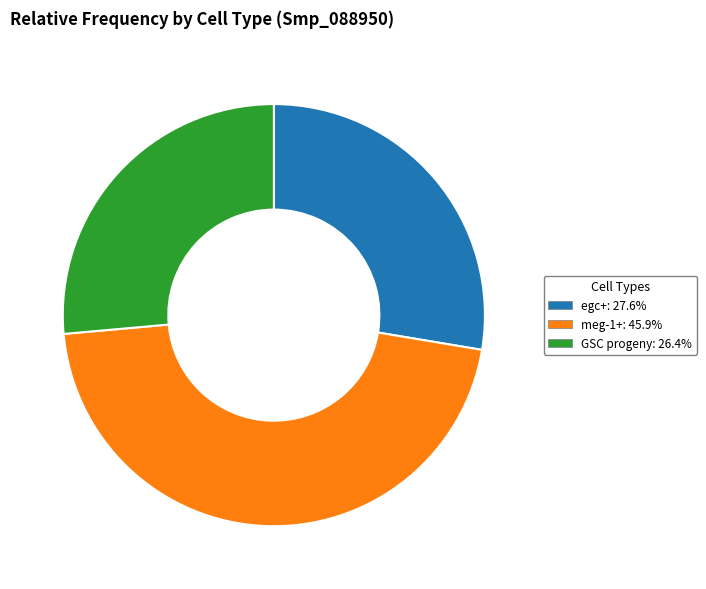

What is the largest slice in the pie chart?

meg-1+